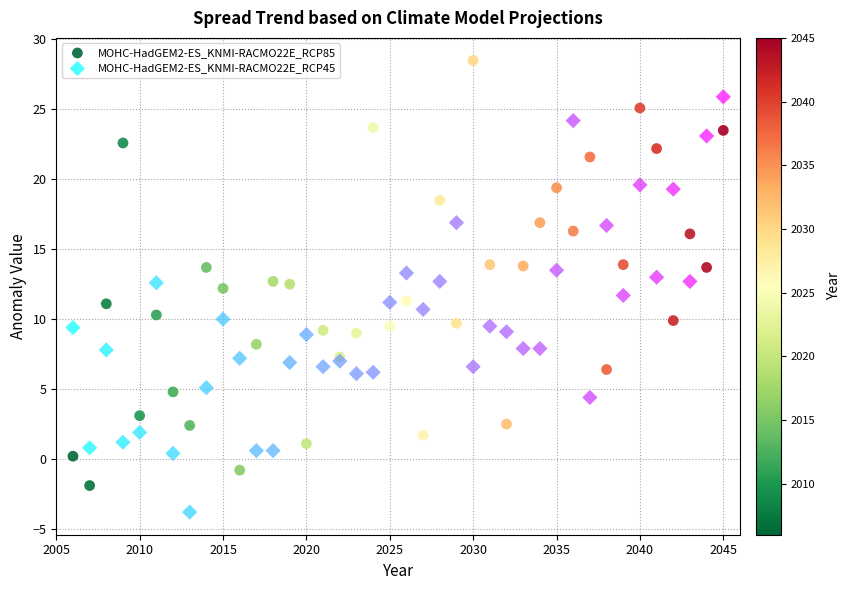

Which series contains the highest Y value?

MOHC-HadGEM2-ES_KNMI-RACMO22E_RCP85